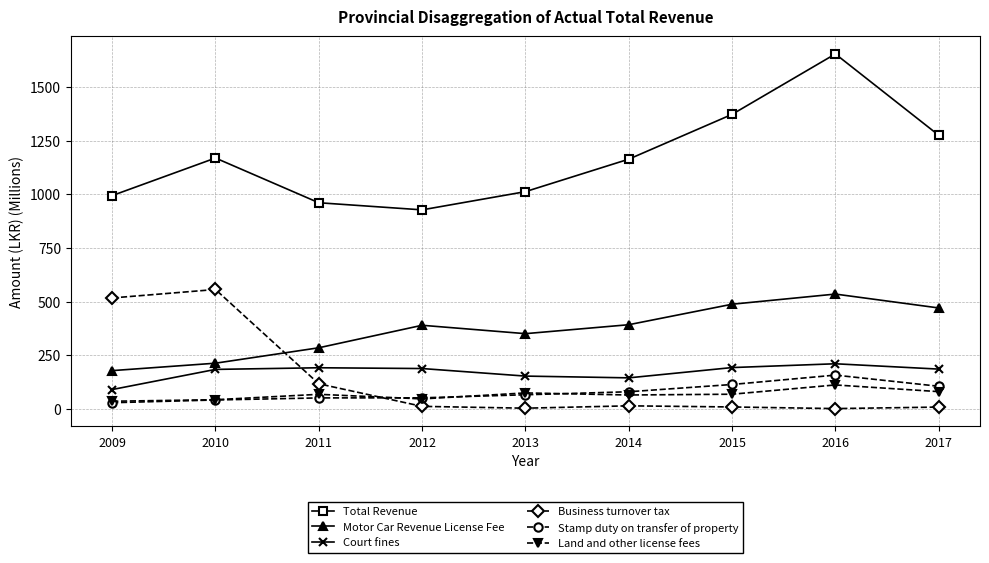

At which category is the sum across all series the highest?

2016